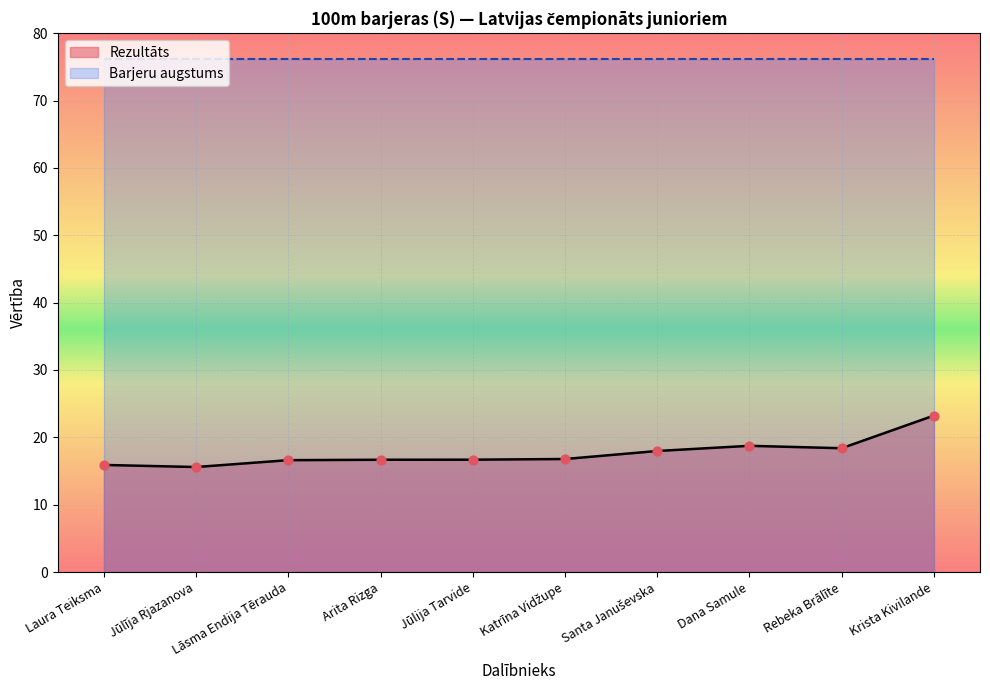

Approximately how many times larger is the value at Santa Januševska compared to Krista Kivilande?

0.8